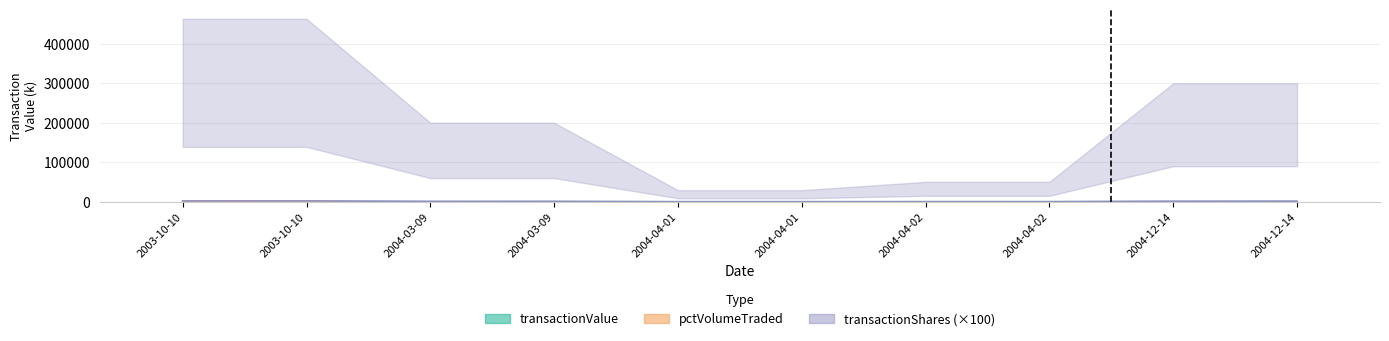

What is the sum of the transactionShares values at 2003-10-10 and 2004-12-14?

3815.0